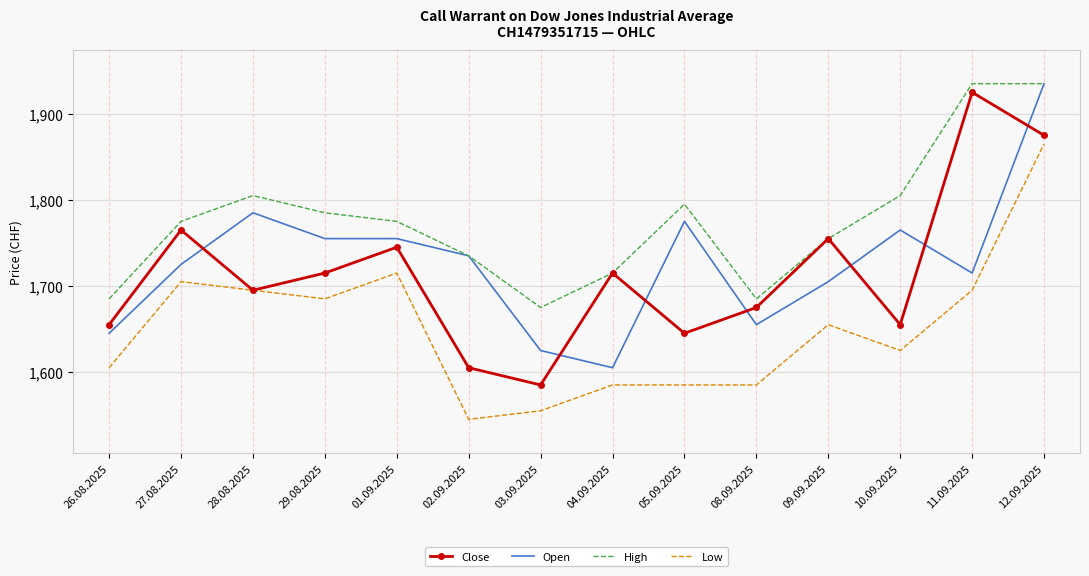

Between which two adjacent categories do Open and Close first intersect?

27.08.2025 and 28.08.2025